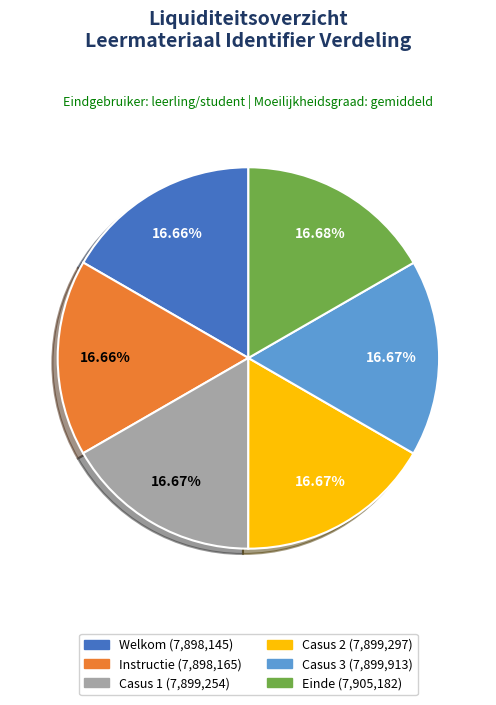

How many segments does this pie chart have?

6